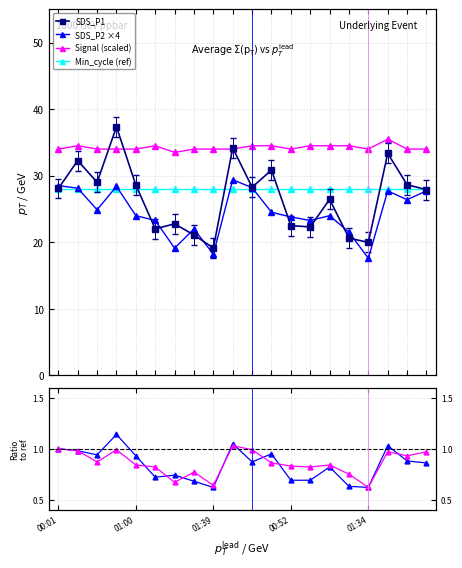

What is the value of the SDS_P2 ×4 point at the 3rd from the left?

24.9